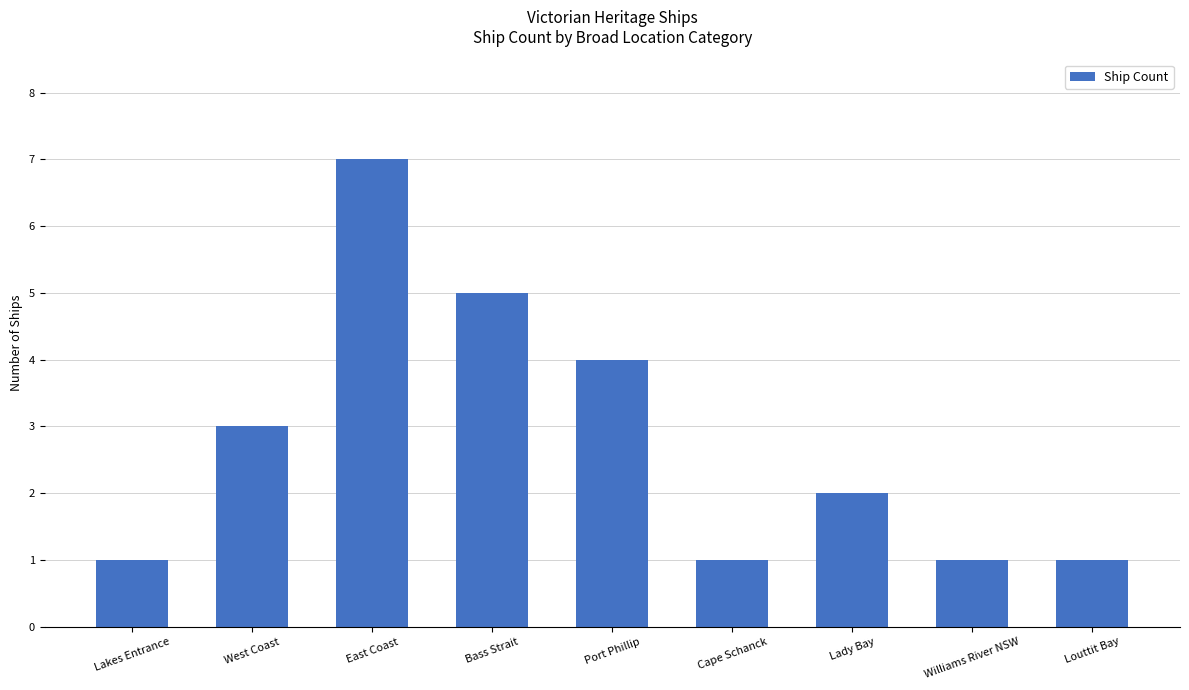

Which category has the highest value across all series?

East Coast